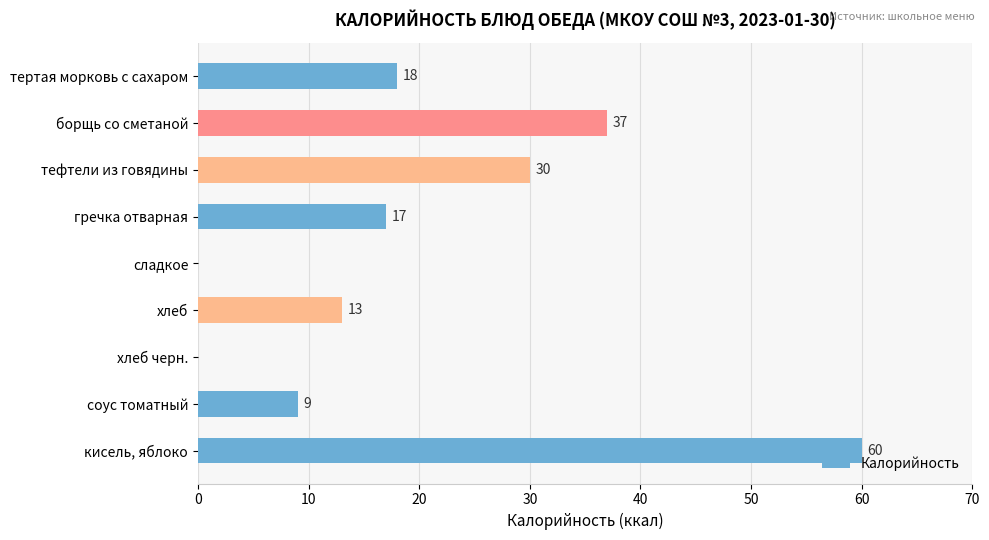

At which label is the value closest to 30?

тефтели из говядины